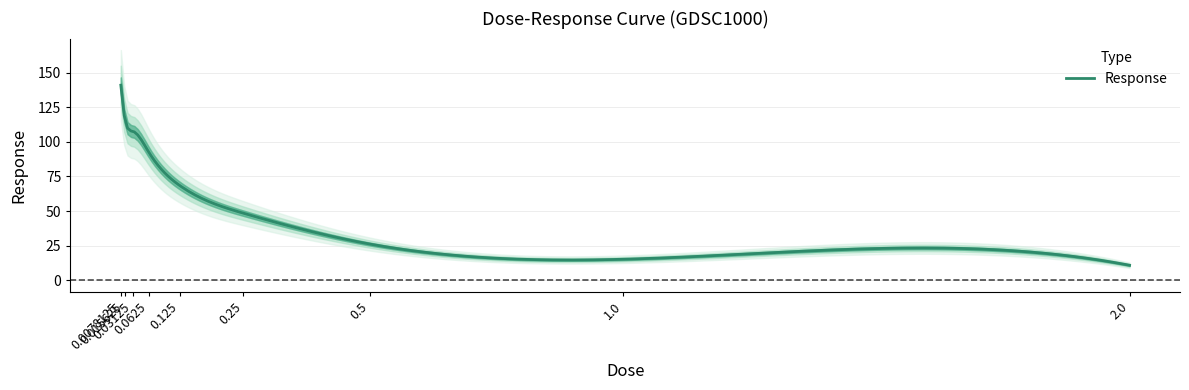

What is the difference between the maximum and second lowest values?

125.7